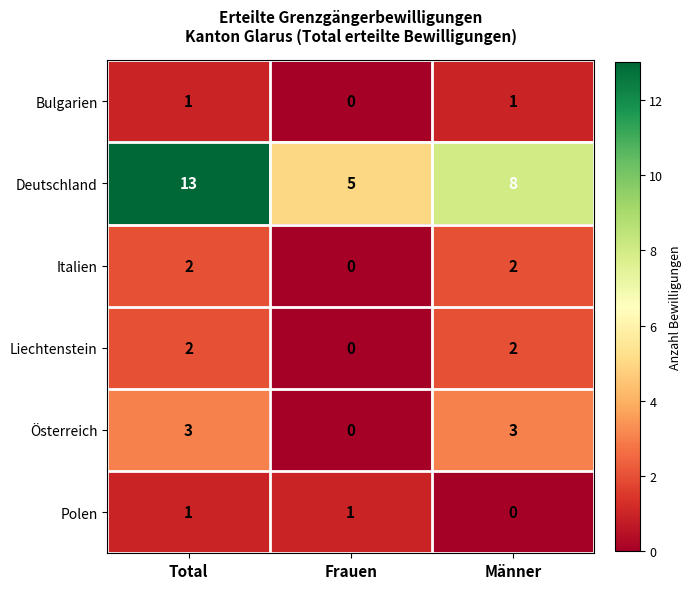

Which series has the largest range (max minus min)?

Deutschland